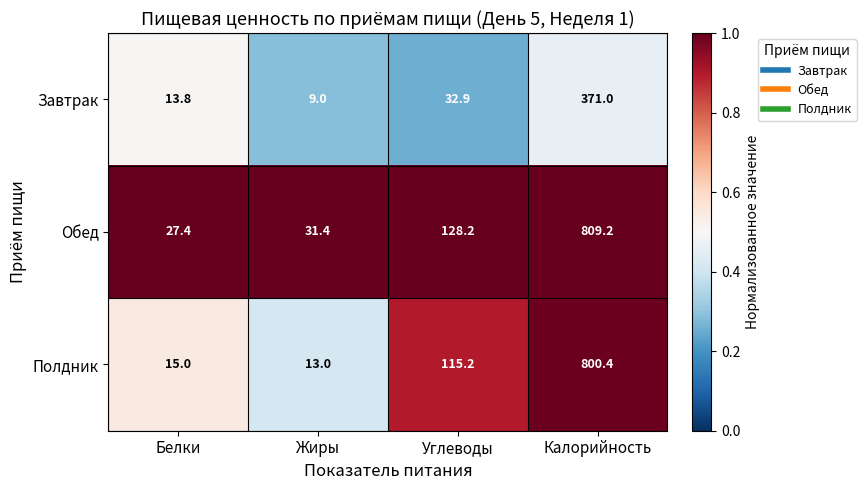

What is the sum of all Завтрак values?

426.7